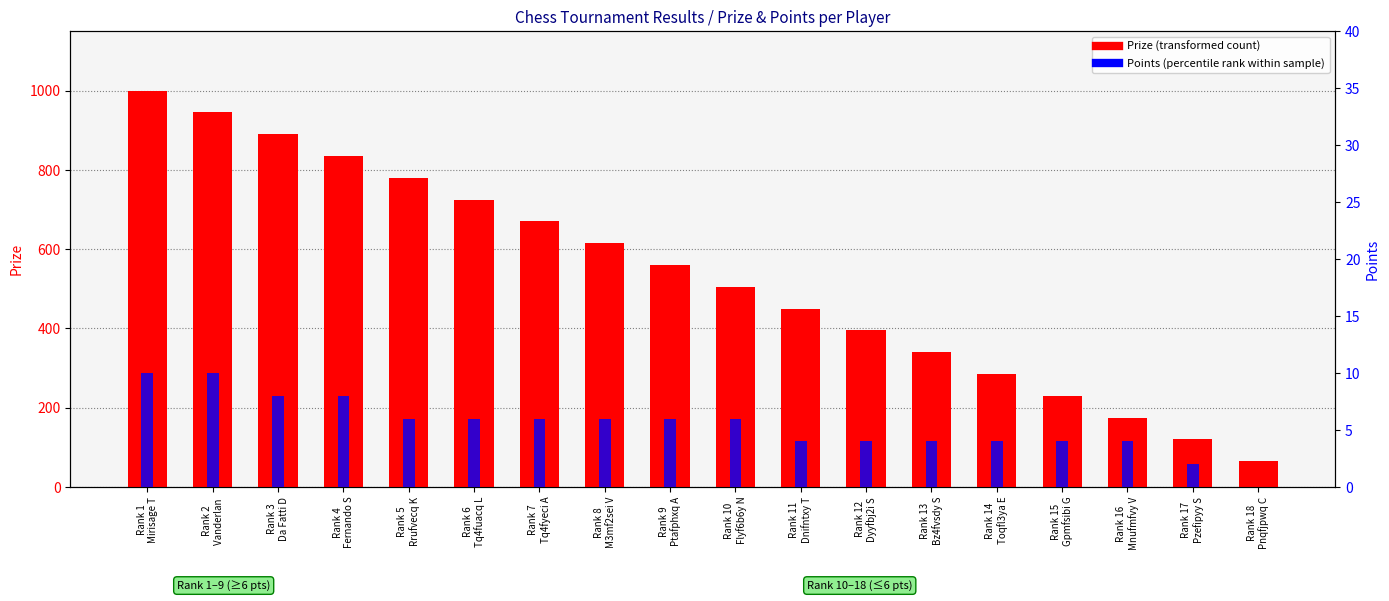

Reading left to right, what are all the values shown in this chart?

Prize: Rank 1
Mirisage T=1000	Rank 2
Vanderlan =945	Rank 3
Da Fatti D=890	Rank 4
Fernando S=835	Rank 5
Rrufvecq K=780	Rank 6
Tq4fuacq L=725	Rank 7
Tq4fyeci A=670	Rank 8
M3mf2sei V=615	Rank 9
Ptafphxq A=560	Rank 10
Flyf6b6y N=505	Rank 11
Dnifntxy T=450	Rank 12
Dyyfbj2i S=395	Rank 13
Bz4fvsdy S=340	Rank 14
Toqfl3ya E=285	Rank 15
Gpmfsibi G=230	Rank 16
Mnufmfvy V=175	Rank 17
Pzefipyy S=120	Rank 18
Pnqfjpwq C=65
Points: Rank 1
Mirisage T=10	Rank 2
Vanderlan =10	Rank 3
Da Fatti D=8	Rank 4
Fernando S=8	Rank 5
Rrufvecq K=6	Rank 6
Tq4fuacq L=6	Rank 7
Tq4fyeci A=6	Rank 8
M3mf2sei V=6	Rank 9
Ptafphxq A=6	Rank 10
Flyf6b6y N=6	Rank 11
Dnifntxy T=4	Rank 12
Dyyfbj2i S=4	Rank 13
Bz4fvsdy S=4	Rank 14
Toqfl3ya E=4	Rank 15
Gpmfsibi G=4	Rank 16
Mnufmfvy V=4	Rank 17
Pzefipyy S=2	Rank 18
Pnqfjpwq C=0